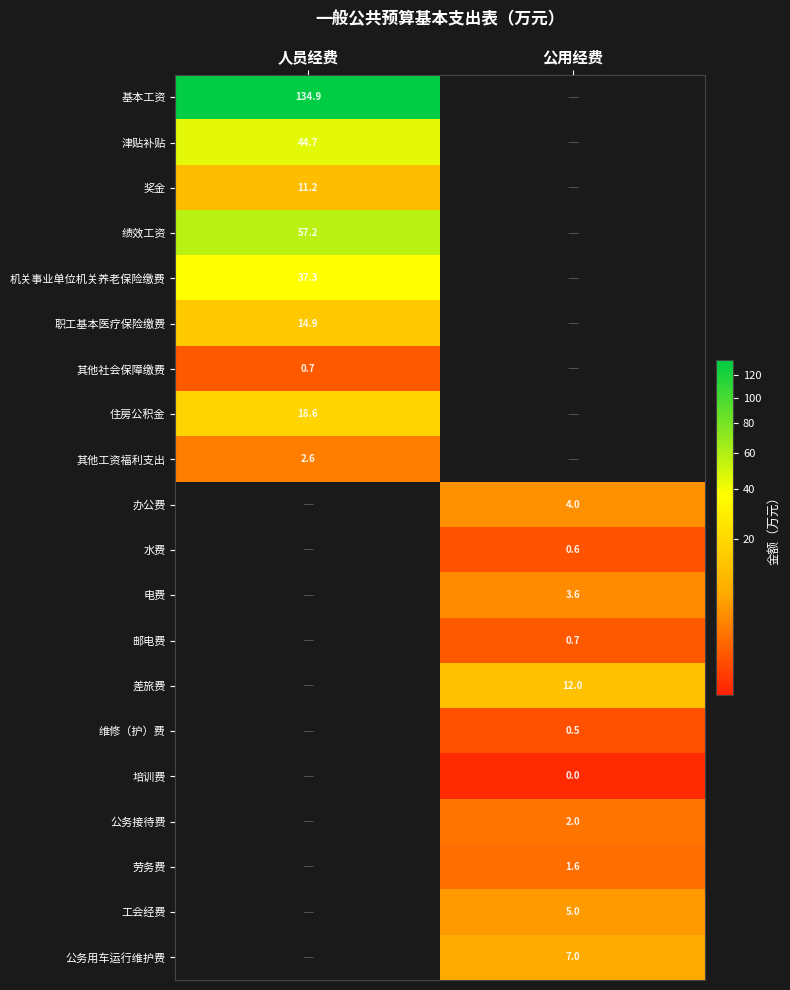

Is it true that 基本工资 equals 34.0 at 人员经费?

False